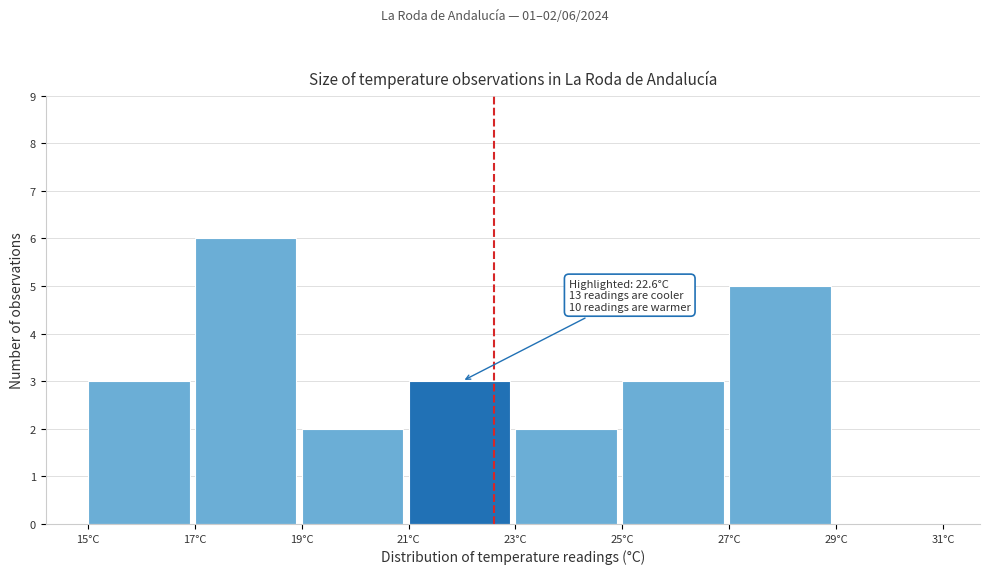

Over which range of the x-axis is the bar tallest?

17 to 19